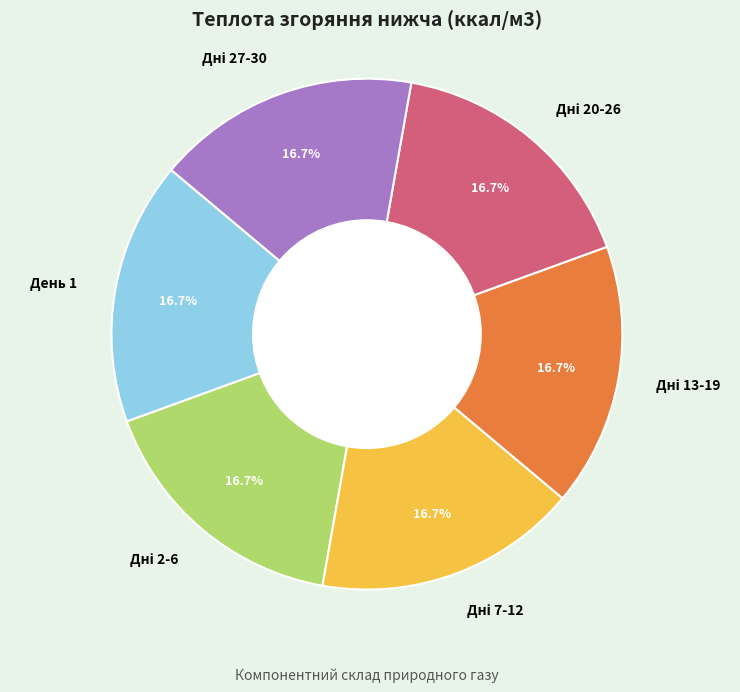

Count the number of slices in the pie.

6